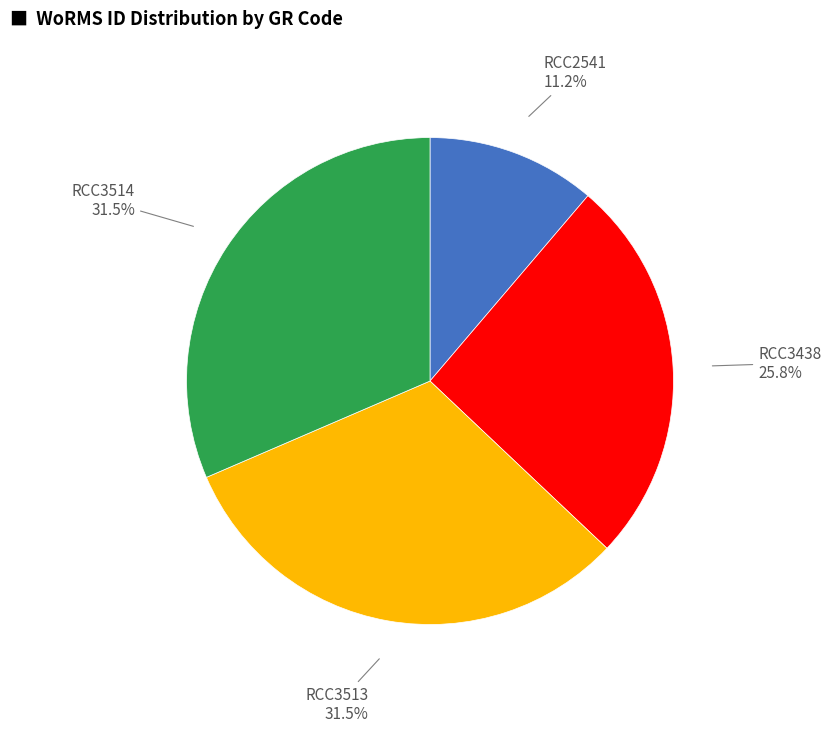

Is there a majority slice in this chart?

No